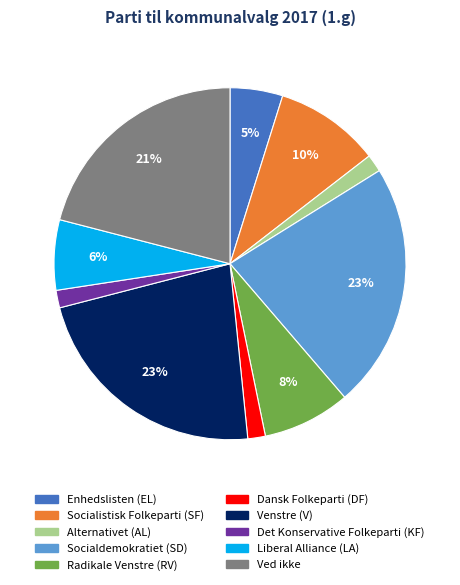

Does any single category account for the majority?

No